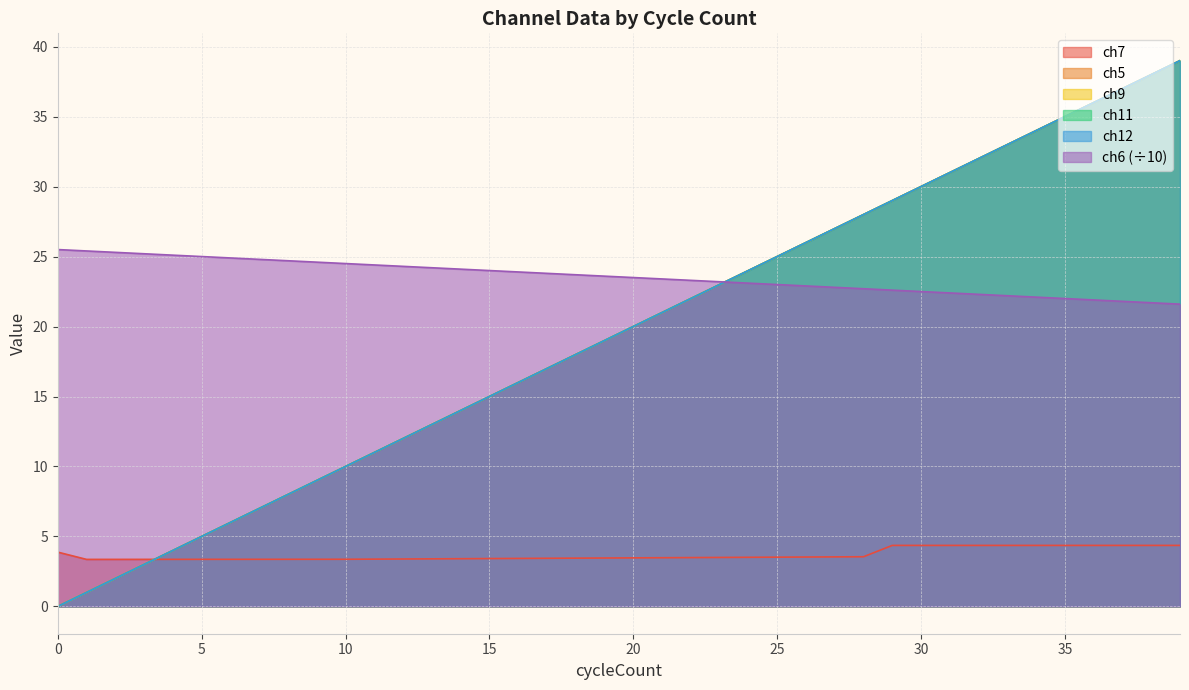

How many times do ch9 and ch12 cross each other?

1